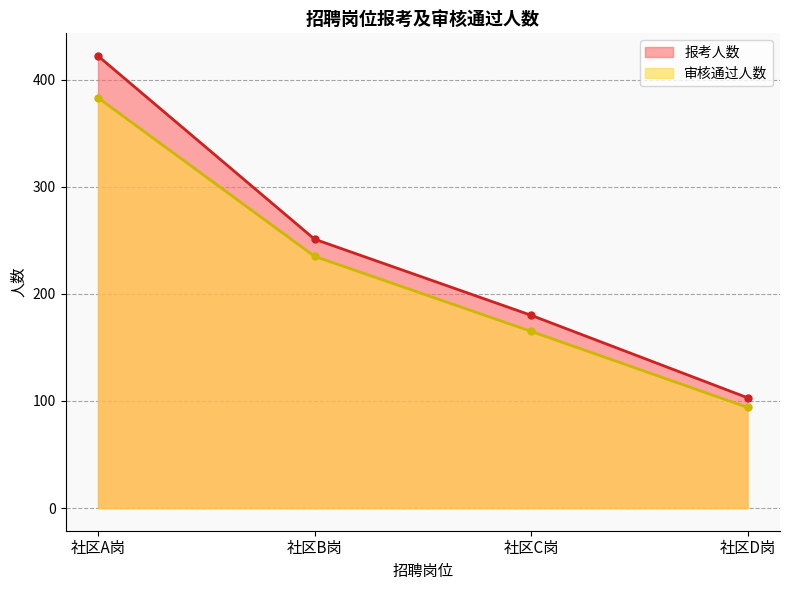

At which category is the sum across all series the highest?

社区A岗